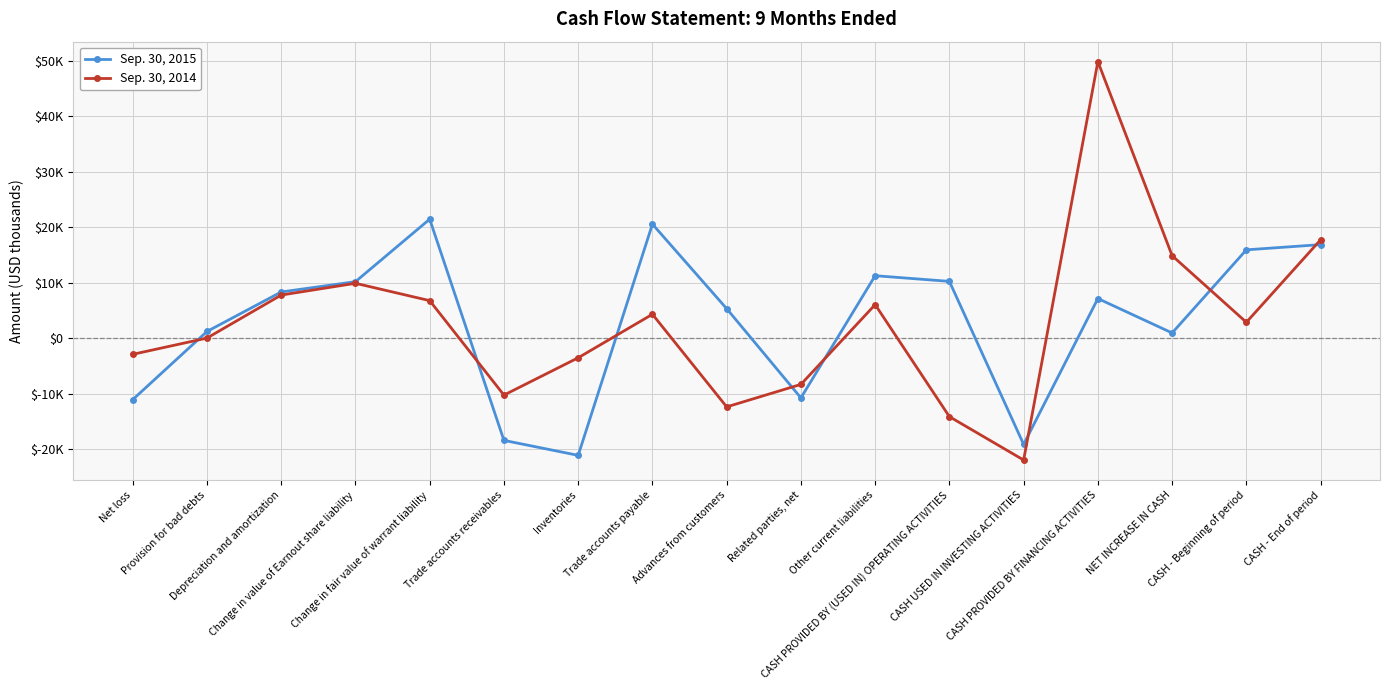

Where is the first local maximum for Sep. 30, 2014?

Change in value of Earnout share liability